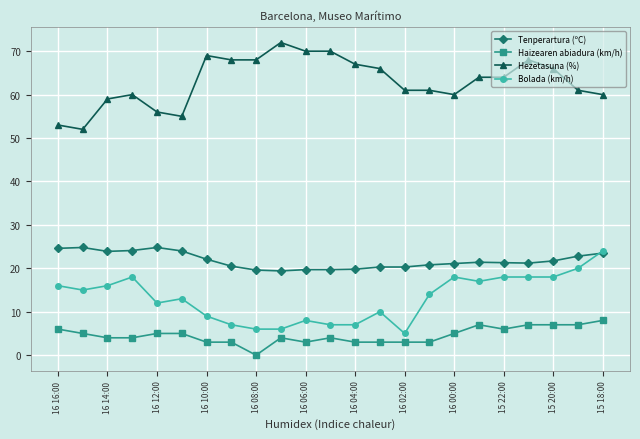

What is the minimum value for Bolada (km/h)?

5.0